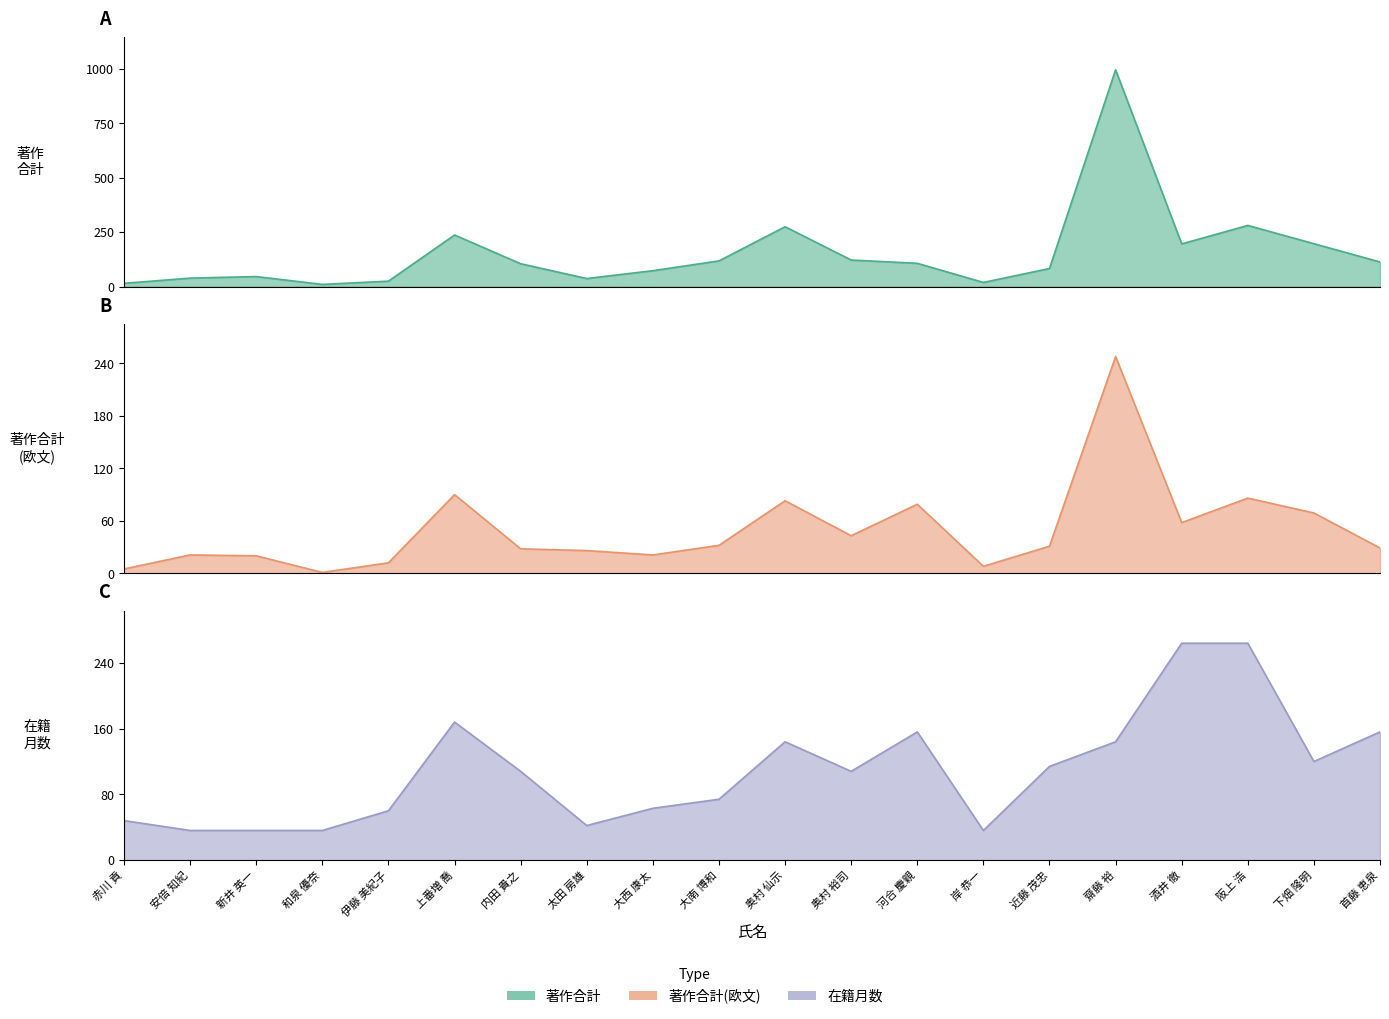

Which has a higher value, 赤川 貢 or 新井 英一?

新井 英一